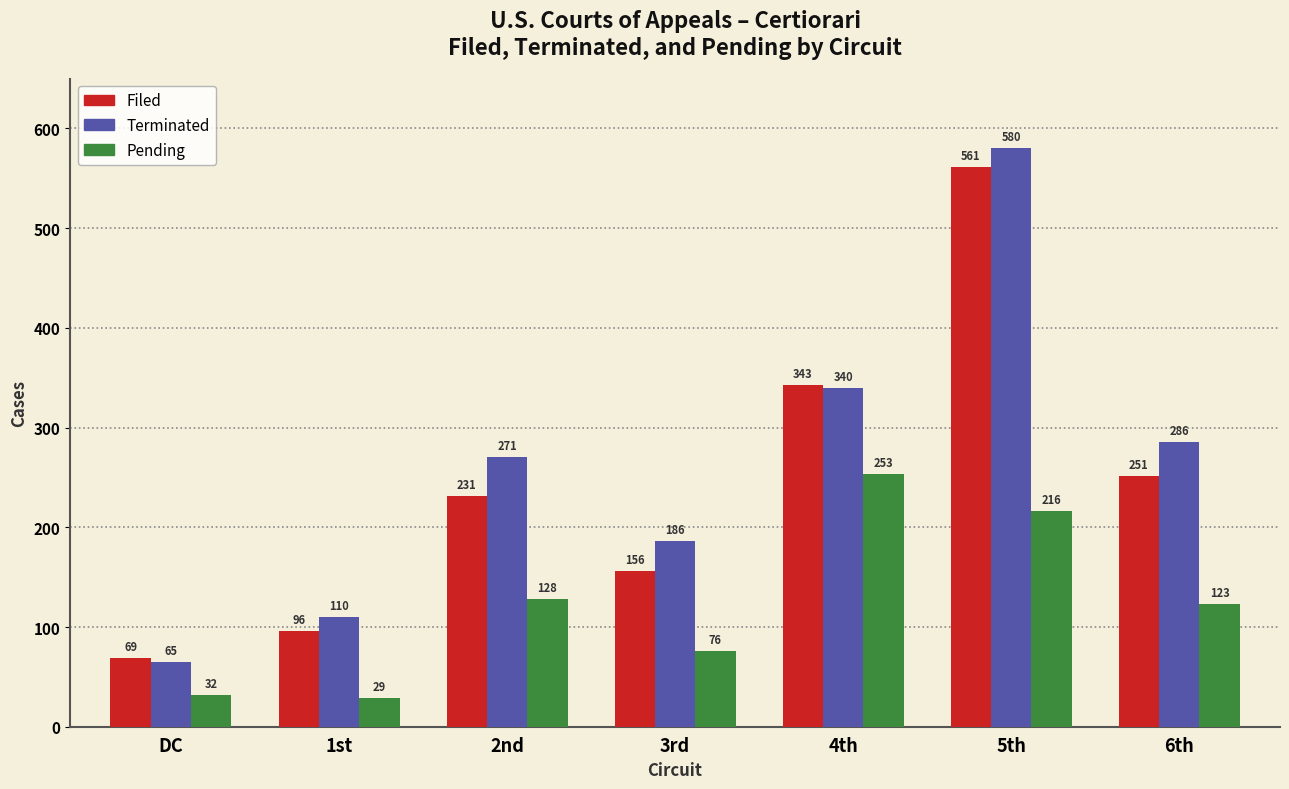

Reading right to left, what are all the values shown in this chart?

Filed: 251	561	343	156	231	96	69
Terminated: 286	580	340	186	271	110	65
Pending: 123	216	253	76	128	29	32